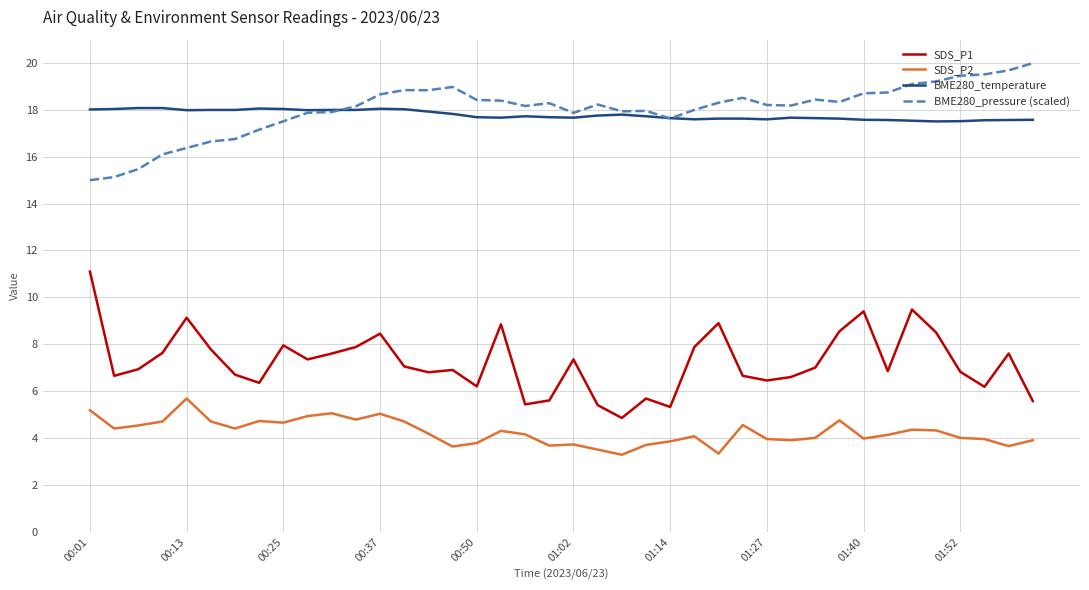

True or false: BME280_temperature and SDS_P2 intersect in this chart.

False